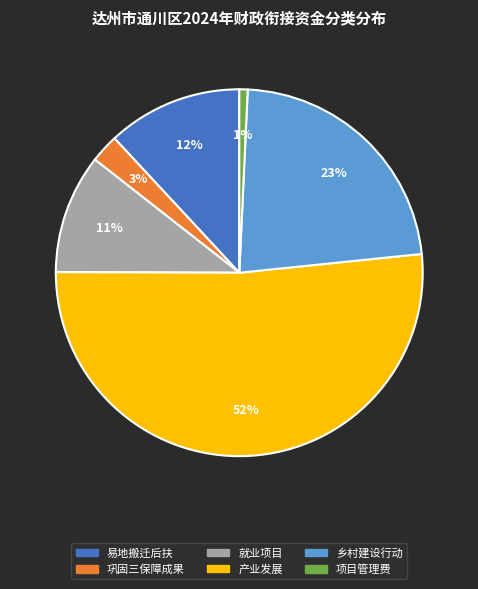

Do 产业发展 and 巩固三保障成果 together represent more than half of the pie?

Yes